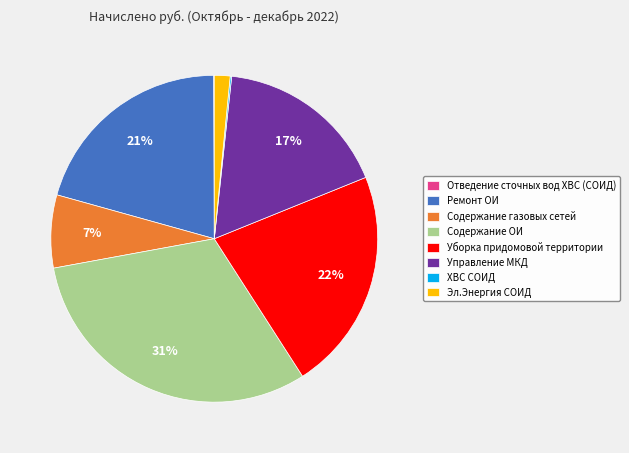

Which slice is the largest?

Содержание ОИ